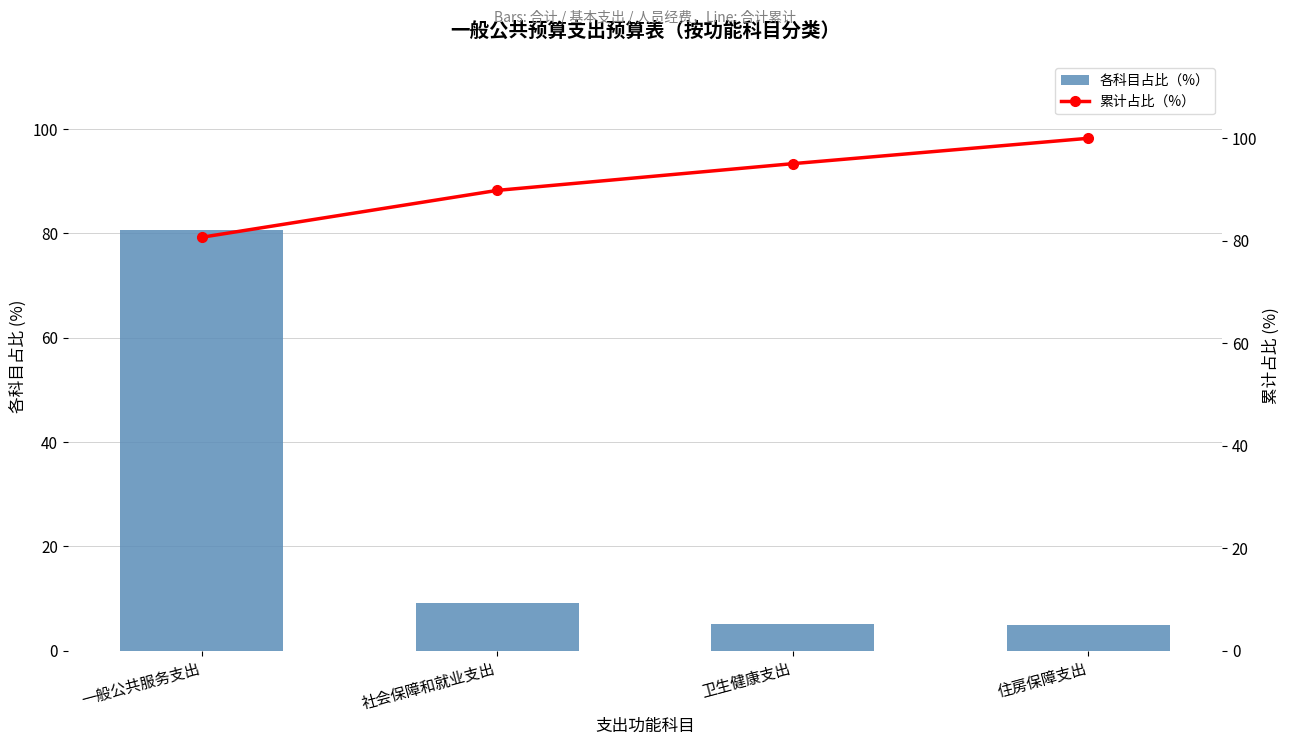

What is the difference between the maximum and minimum values in the 累计占比（%） series?

19.3